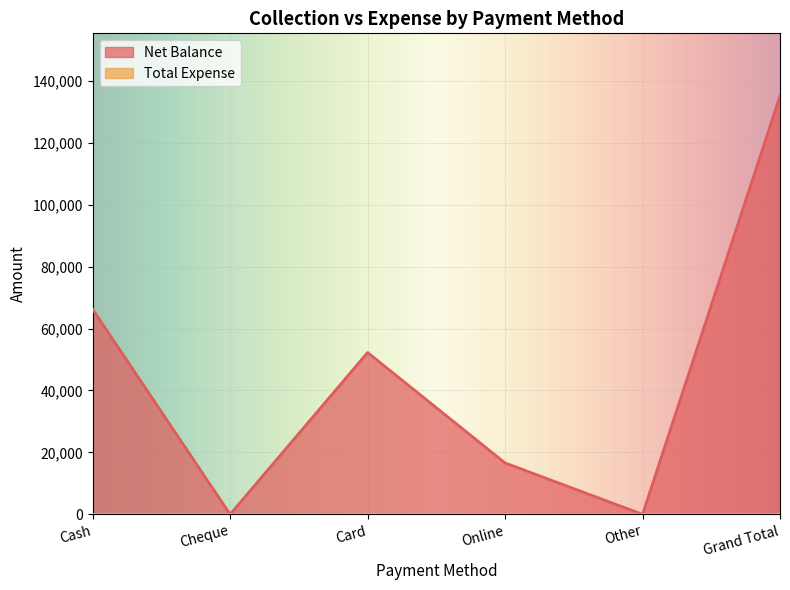

Rank the categories by value from highest to lowest.

Grand Total, Cash, Card, Online, Cheque, Other